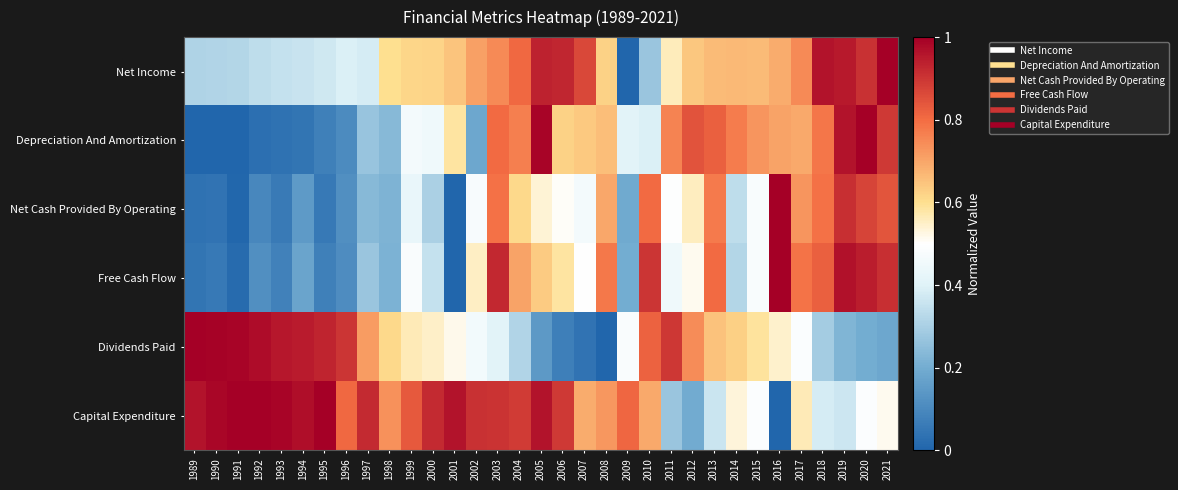

How many distinct data groups are displayed?

6